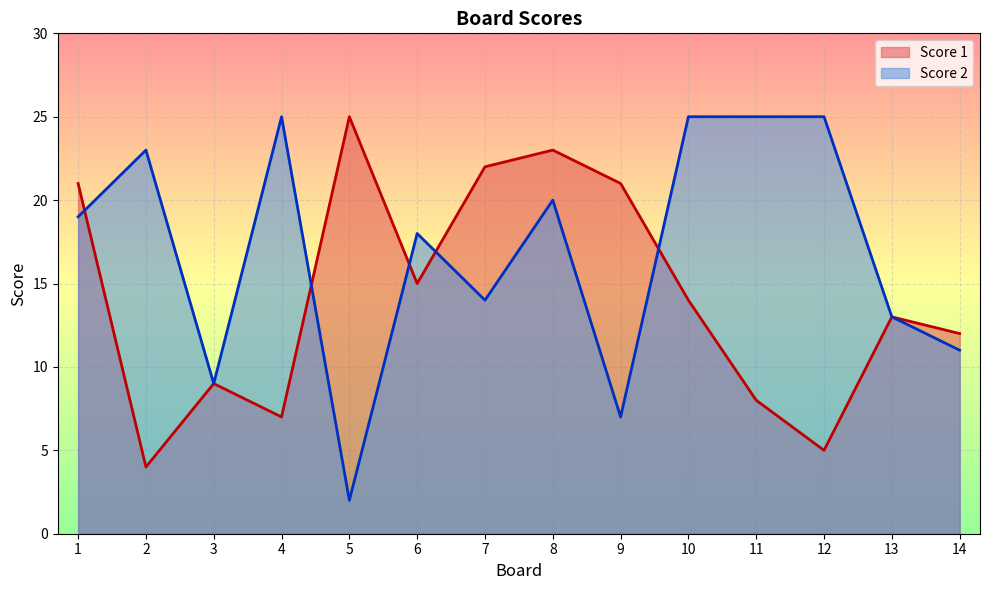

What is the value of the Score 2 point at the 13th from the left?

13